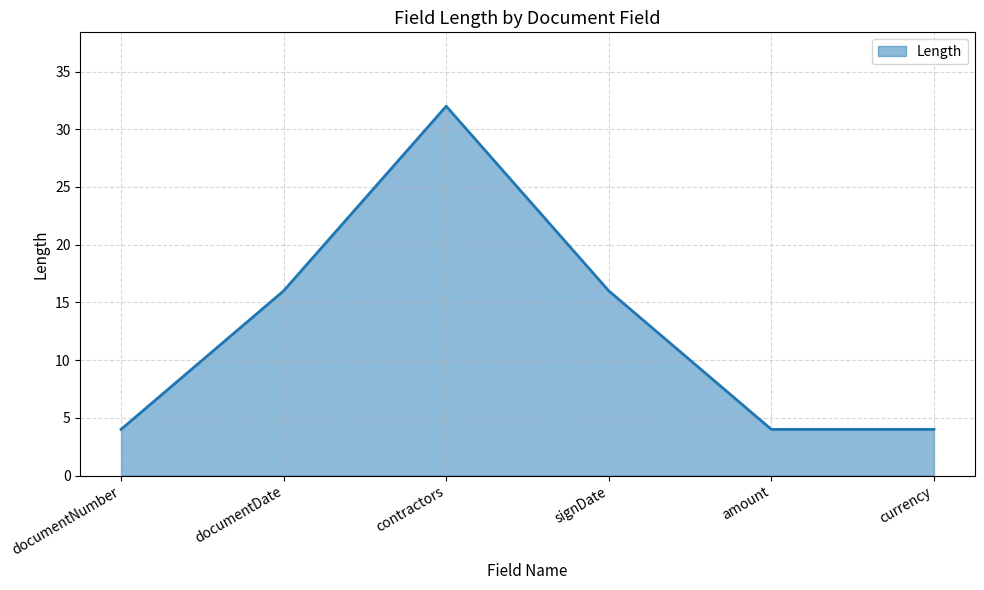

Where is the first local maximum?

contractors